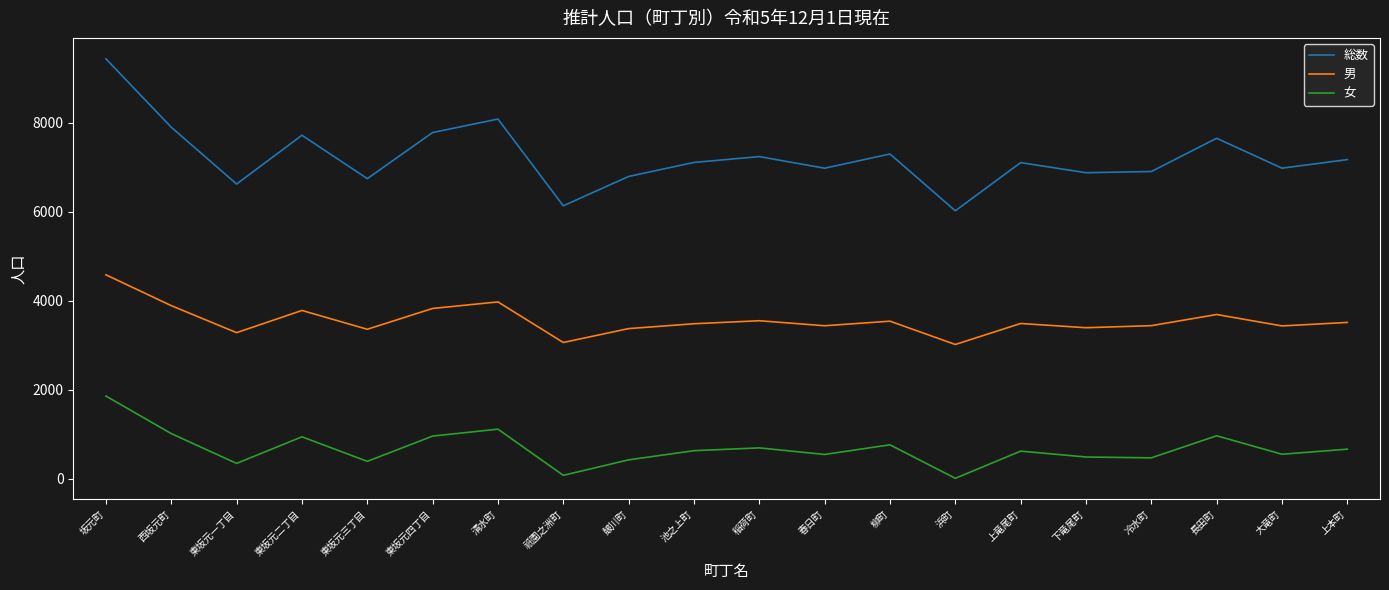

How many lines are shown in the chart?

3